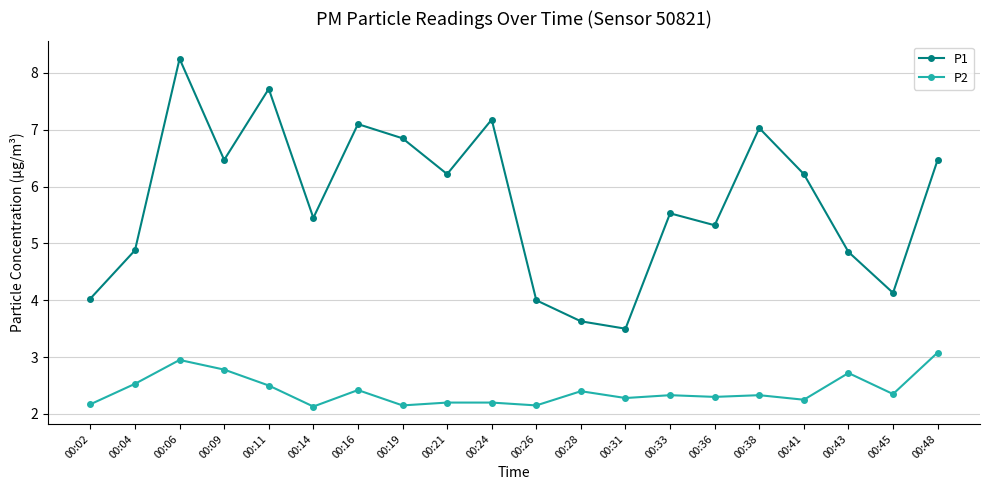

How many interior local peaks does the P1 series have?

6